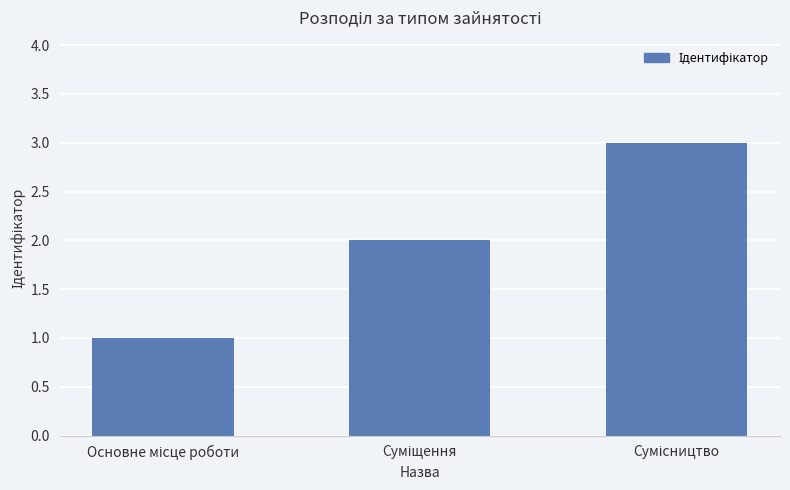

Are the bars grouped side by side (vs. stacked)?

No